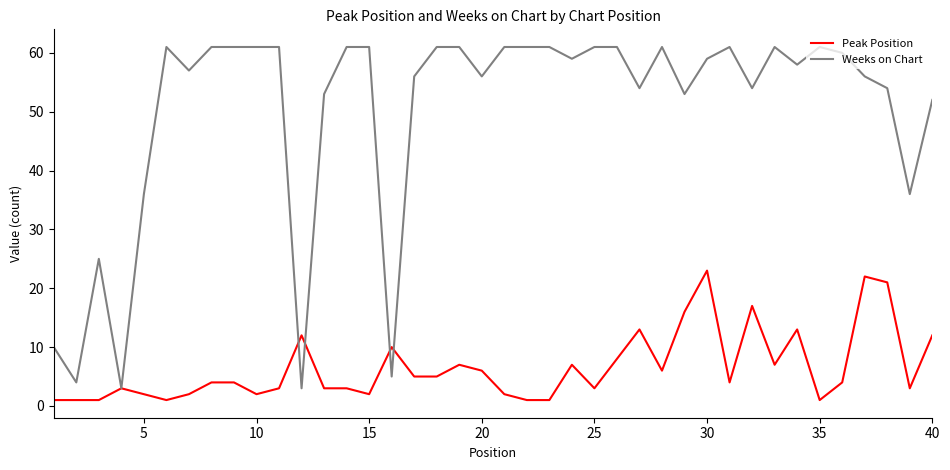

List the series in order of their peak value, lowest first.

Peak Position, Weeks on Chart